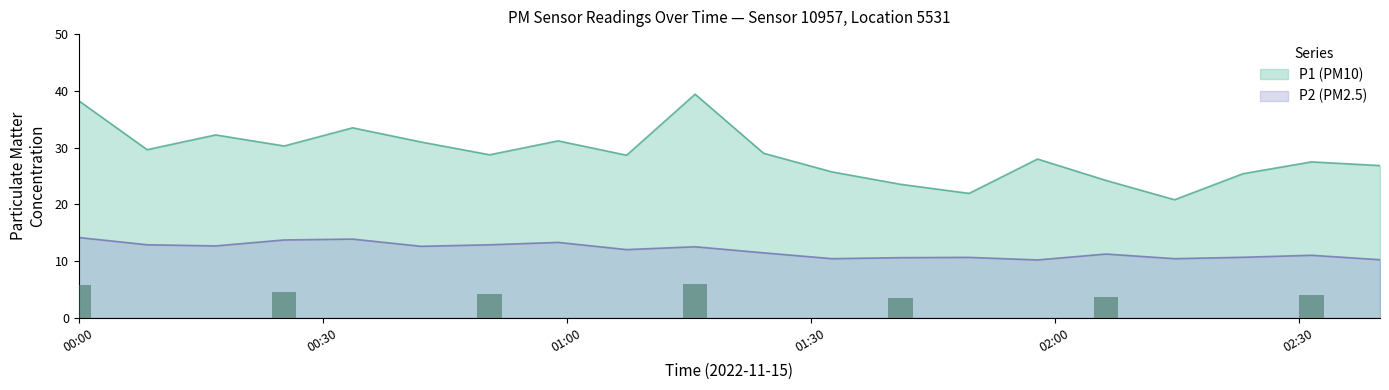

What is the average value of the P1 series?

28.3